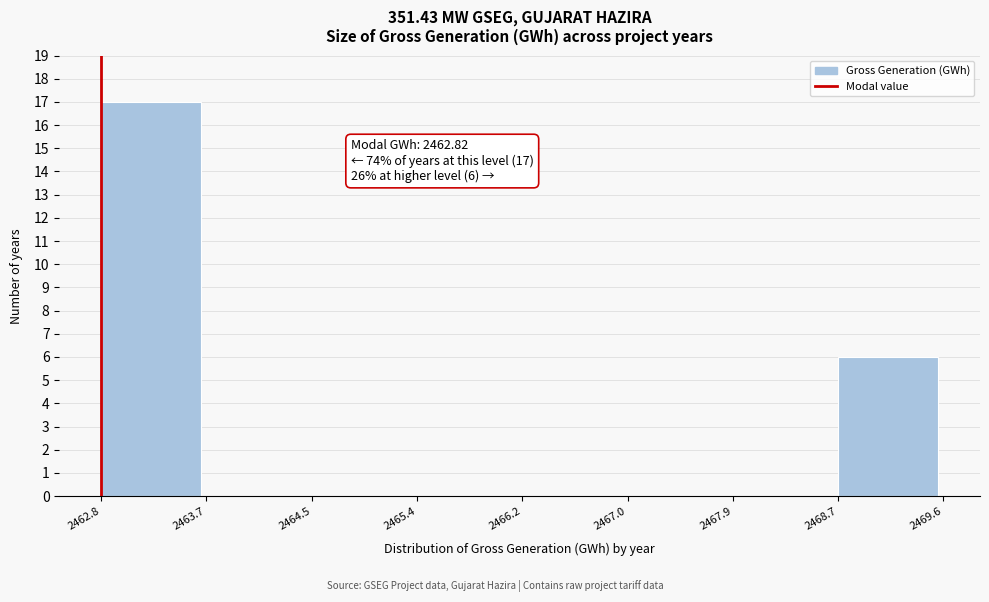

Which range on the x-axis has the tallest bar?

2462.8 to 2463.7